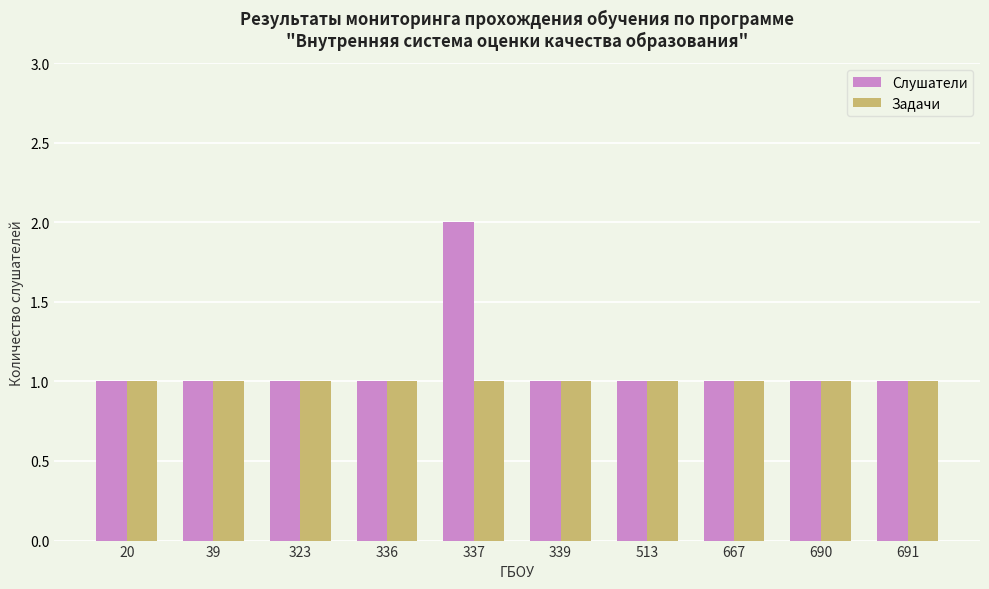

What is the value of the Слушатели bar at the 1st from the left?

1